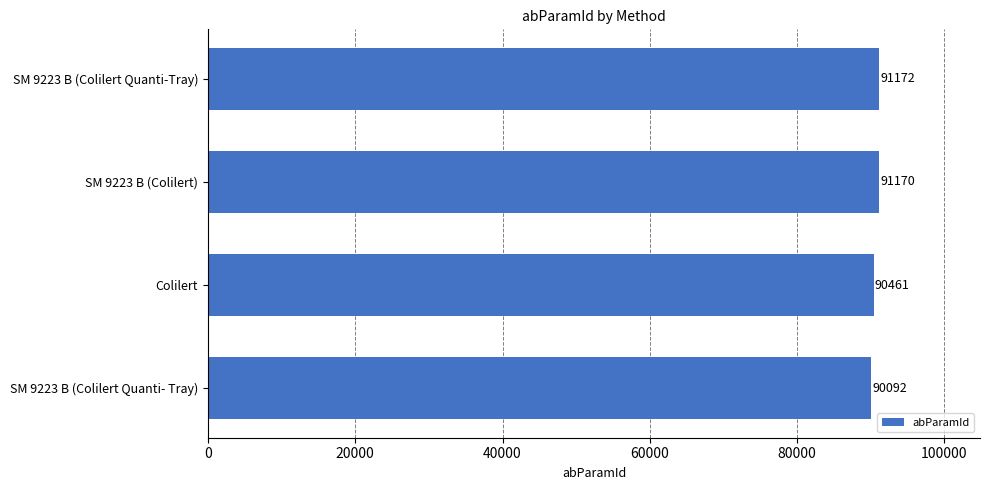

Which category has the lowest value across all series?

SM 9223 B (Colilert Quanti- Tray)